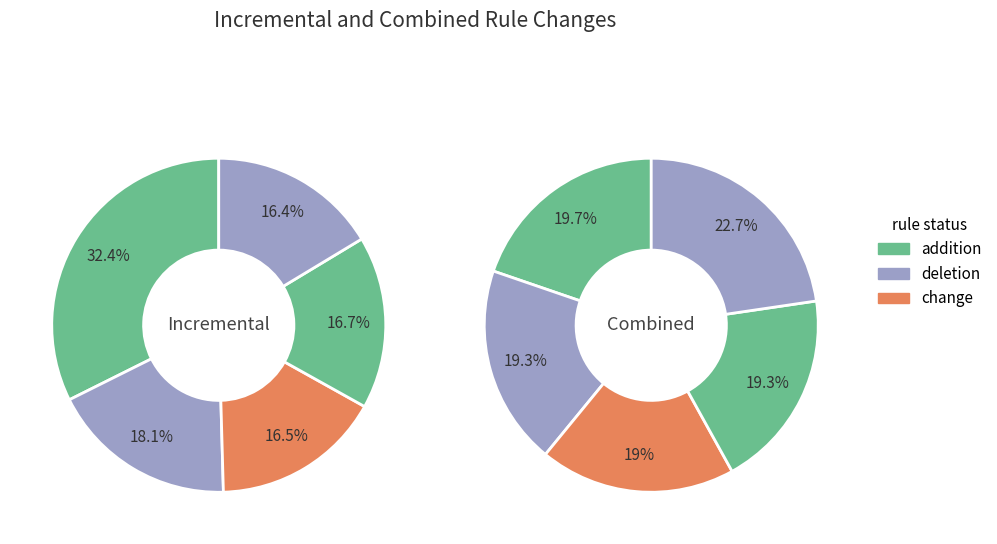

Is feb_values the majority of the pie?

No